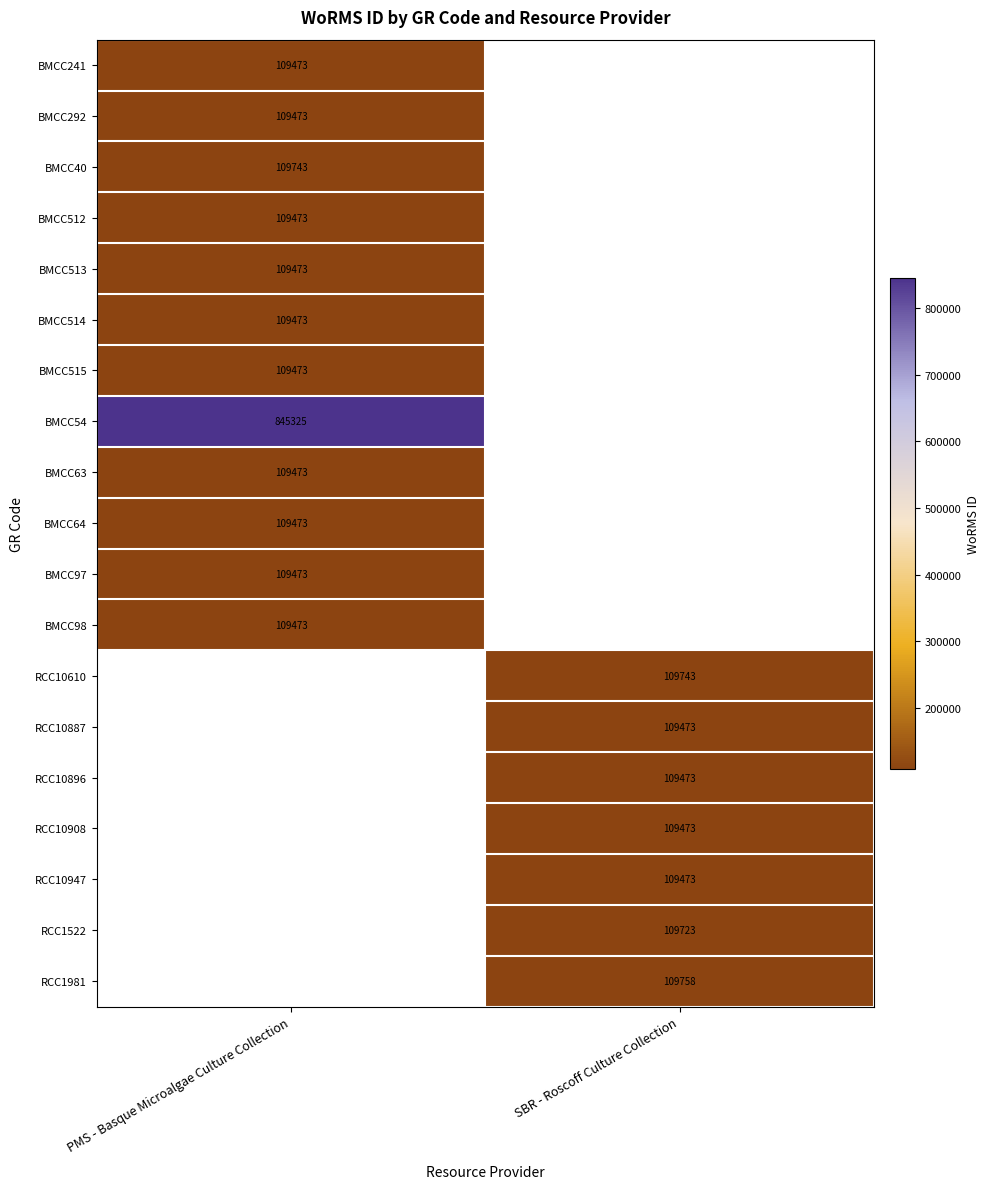

The BMCC241 series shows 148074 at PMS - Basque Microalgae Culture Collection. True or false?

False